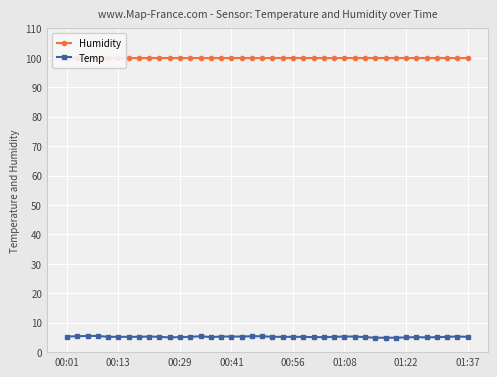

Reading right to left, list all the values displayed in this chart.

Humidity: 99.9	99.9	99.9	99.9	99.9	99.9	99.9	99.9	99.9	99.9	99.9	99.9	99.9	99.9	99.9	99.9	99.9	99.9	99.9	99.9	99.9	99.9	99.9	99.9	99.9	99.9	99.9	99.9	99.9	99.9	99.9	99.9	99.9	99.9	99.9	99.9	99.9	99.9	99.9	99.9
Temp: 5.2	5.3	5.2	5.1	5.0	5.1	5.0	4.9	4.9	4.9	5.1	5.3	5.3	5.2	5.1	5.1	5.2	5.2	5.2	5.2	5.4	5.4	5.3	5.3	5.3	5.1	5.4	5.2	5.1	5.0	5.2	5.3	5.2	5.2	5.2	5.2	5.5	5.5	5.4	5.3